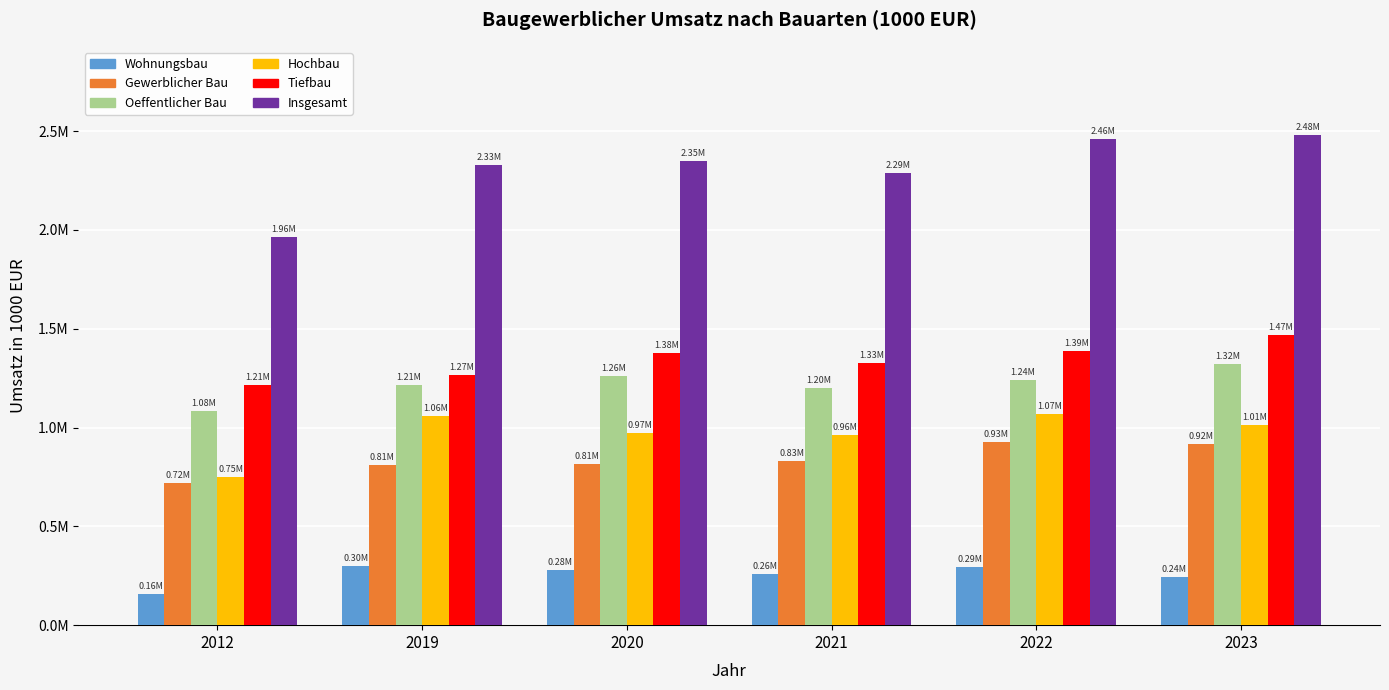

Which has a higher value, 2020 or 2019?

2019